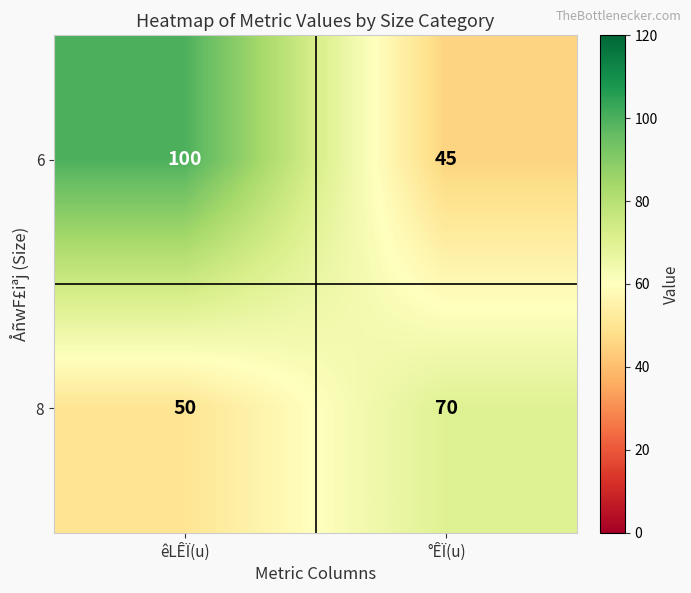

What is the highest value of the 6 series?

100